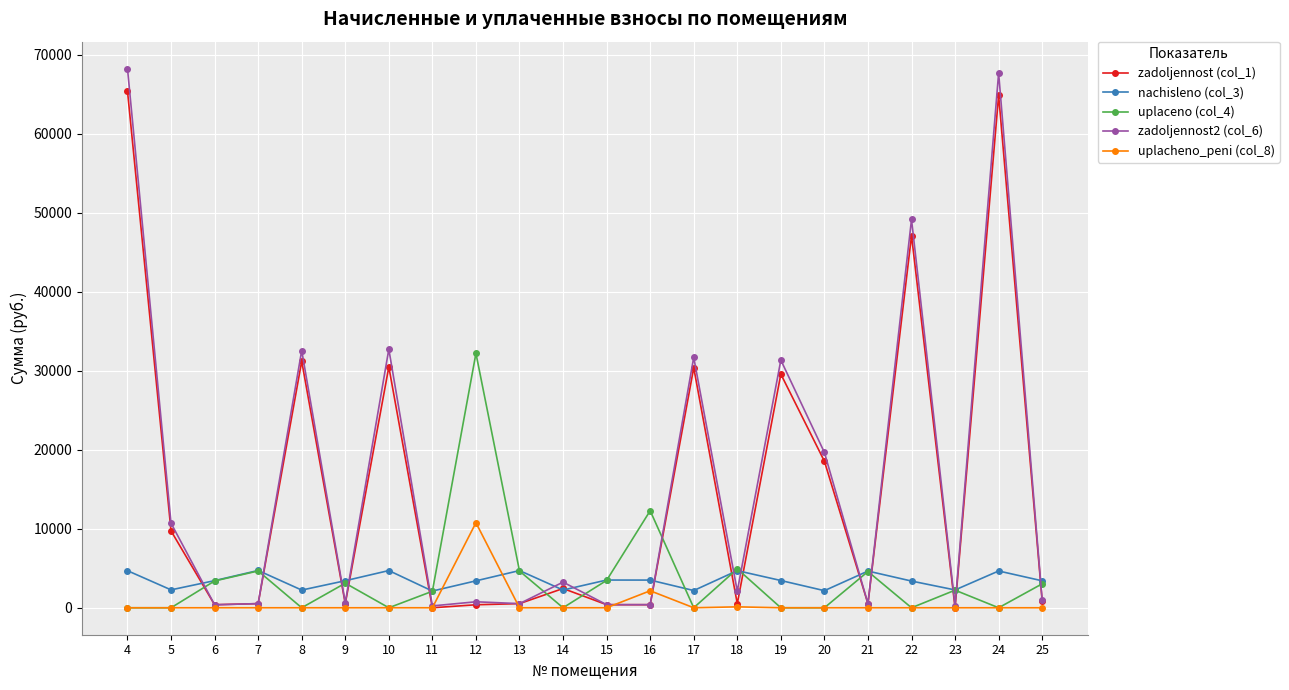

Which series has the largest total across all categories?

zadoljennost2 (col_6)